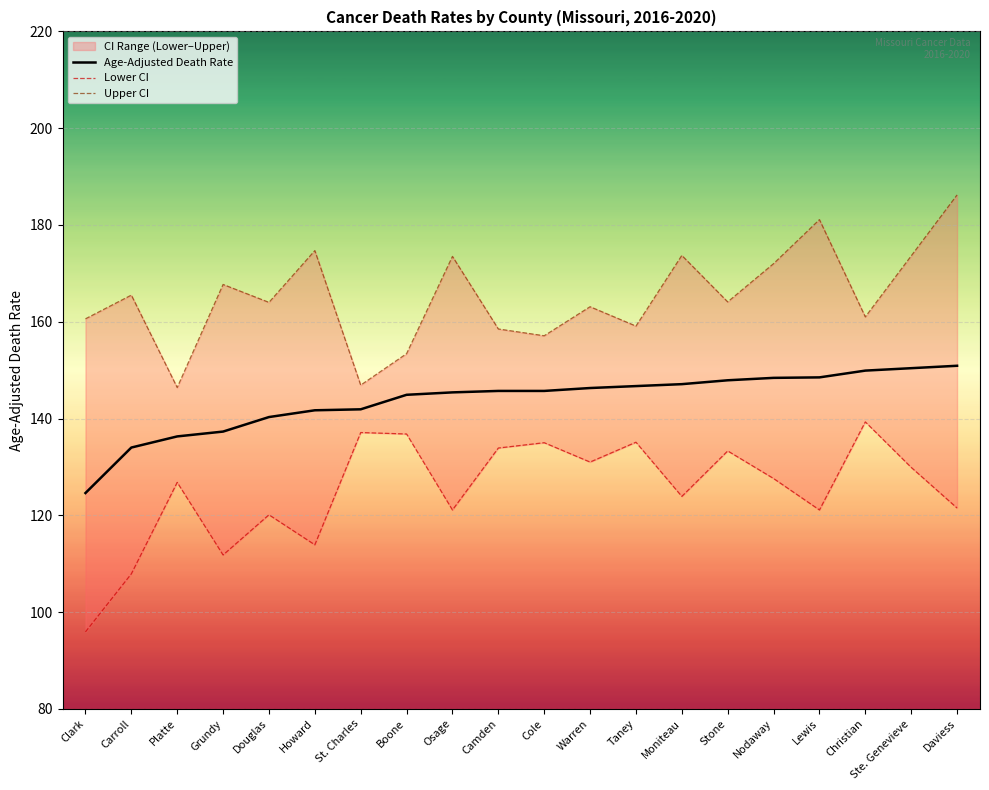

Does the chart display data point markers on the line(s)?

No